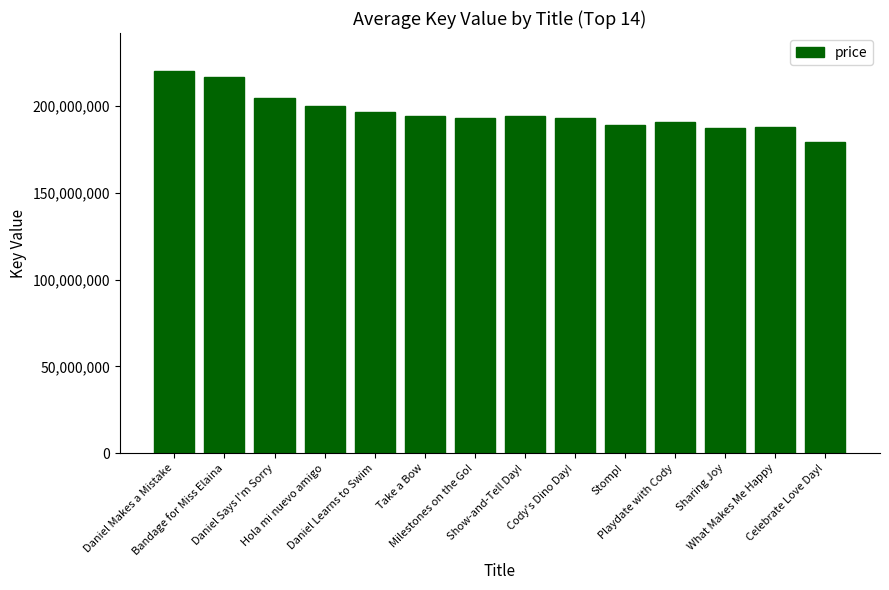

What is the greatest value displayed?

219993873